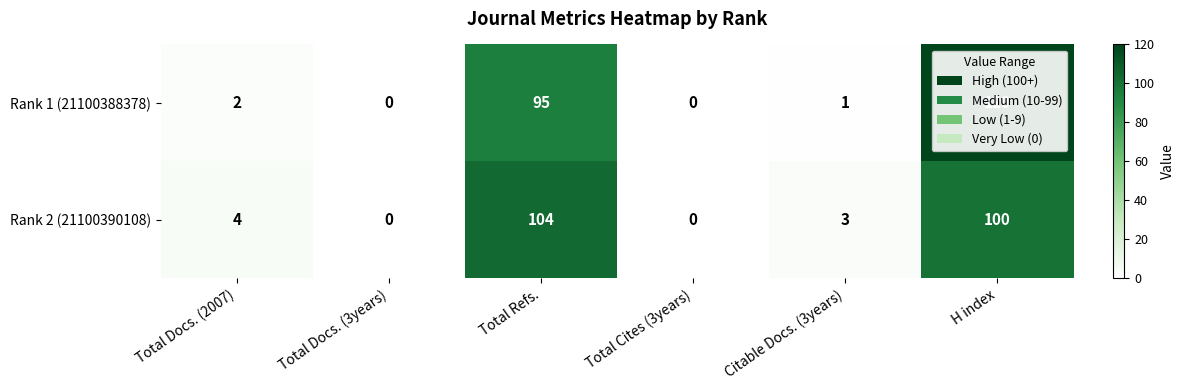

Which series changed the most between Total Docs. (2007) and Total Cites (3years)?

Rank 2 (21100390108)